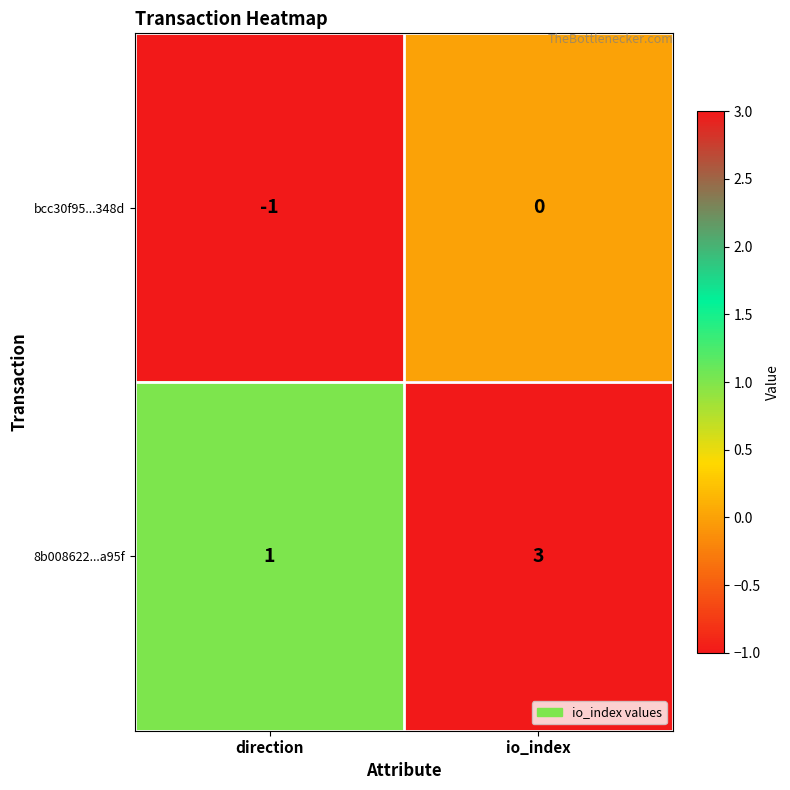

At which category is the sum across all series the highest?

io_index